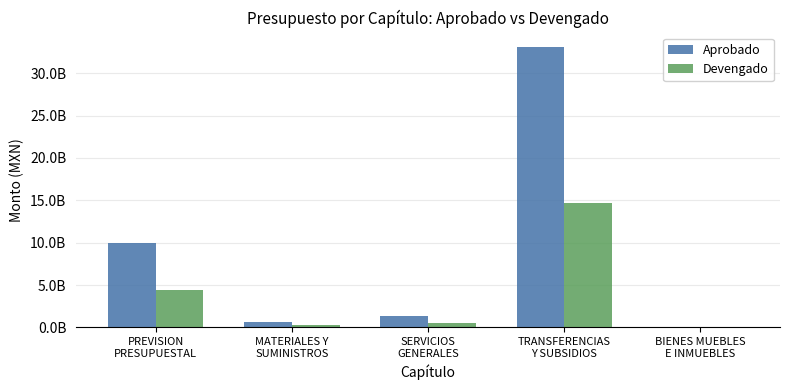

The Devengado series shows 4400337729.2 at PREVISION
PRESUPUESTAL. True or false?

True